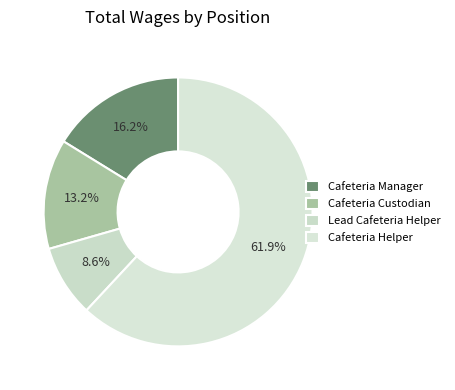

What is the smallest slice in the pie chart?

Lead Cafeteria Helper